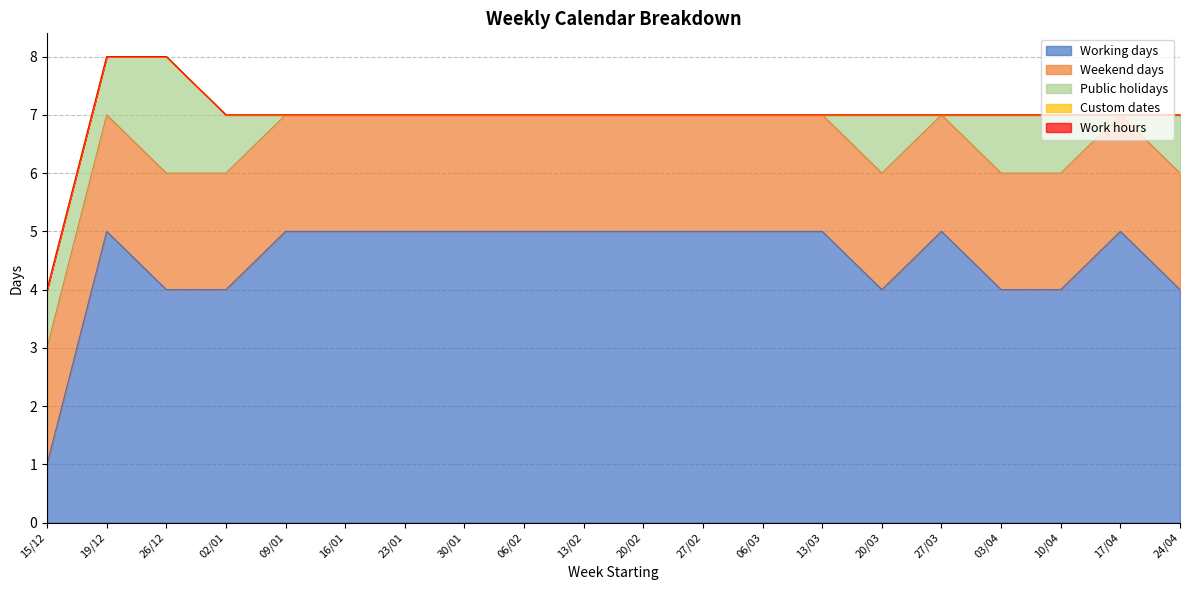

What position from the left is 26/12?

3